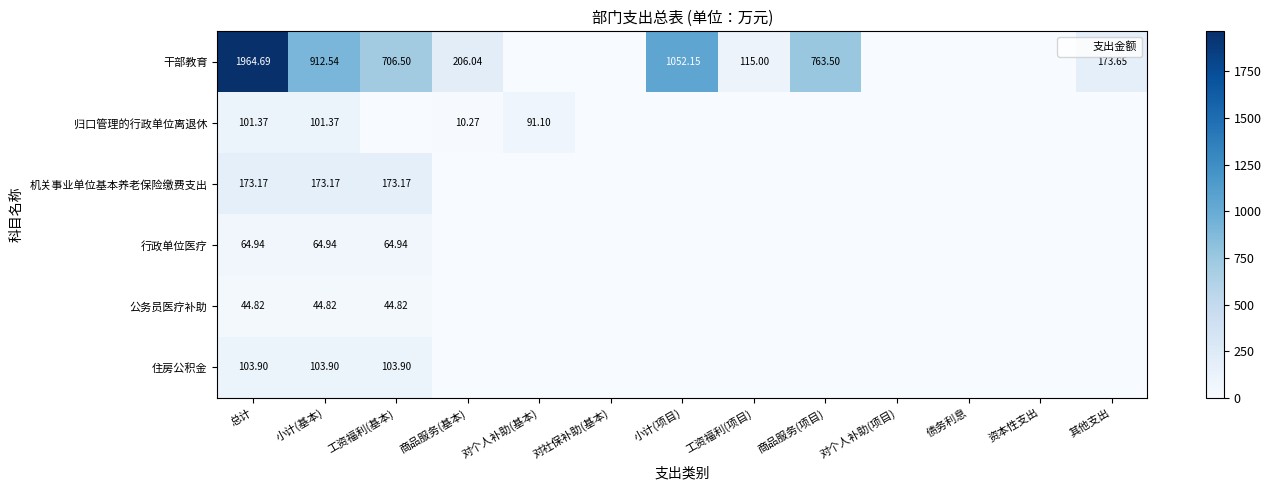

At how many categories does at least one series exceed 1019?

2